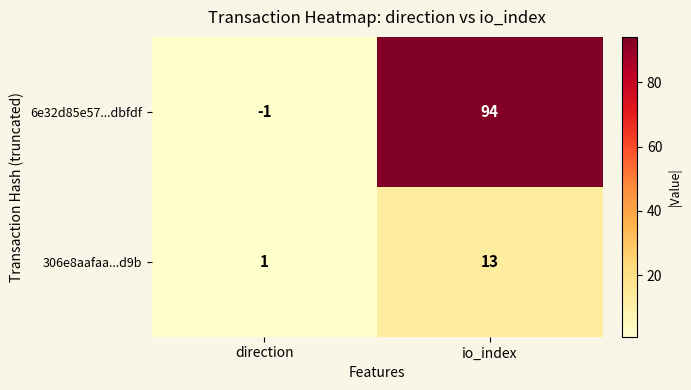

What is the sum of all 6e32d85e57...dbfdf values?

93